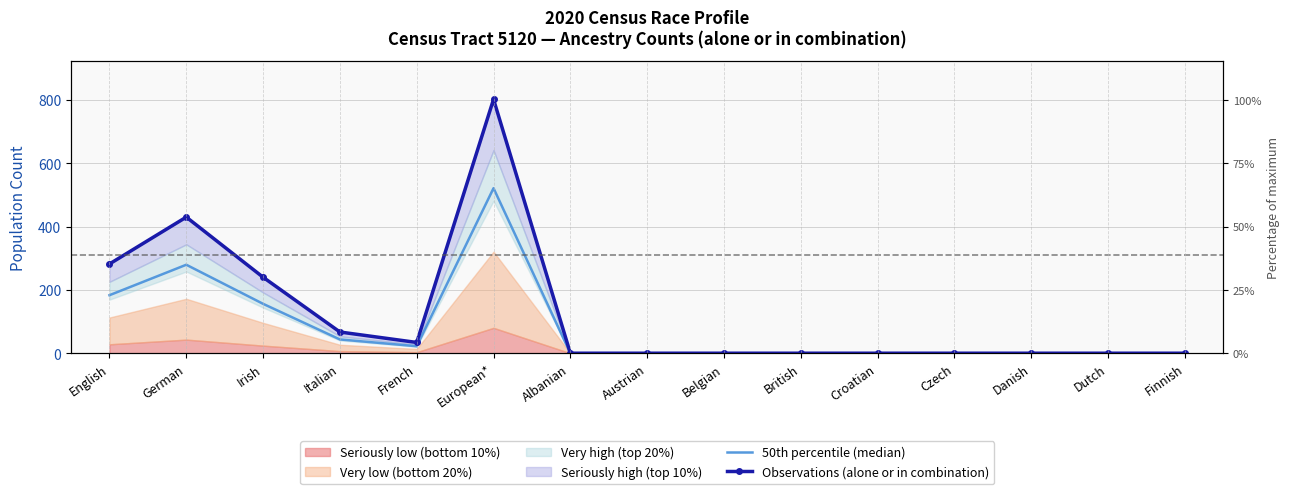

Reading right to left, list all the values displayed in this chart.

50th percentile (median): Finnish=0.0	Dutch=0.0	Danish=0.0	Czech=0.0	Croatian=0.0	British=0.0	Belgian=0.0	Austrian=0.0	Albanian=0.0	European*=521.3	French=22.1	Italian=43.6	Irish=156.0	German=279.5	English=183.3
Observations (alone or in combination): Finnish=0.0	Dutch=0.0	Danish=0.0	Czech=0.0	Croatian=0.0	British=0.0	Belgian=0.0	Austrian=0.0	Albanian=0.0	European*=802.0	French=34.0	Italian=67.0	Irish=240.0	German=430.0	English=282.0